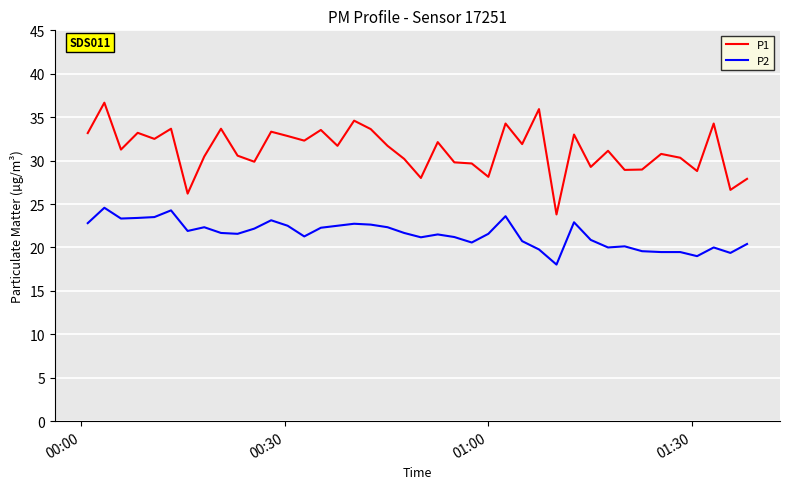

What is the maximum value for P1?

36.7